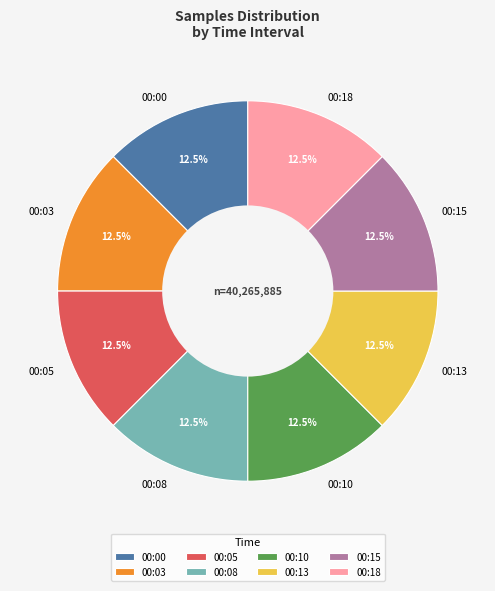

What is the ratio of the value at 00:00 to the value at 00:08?

1.0